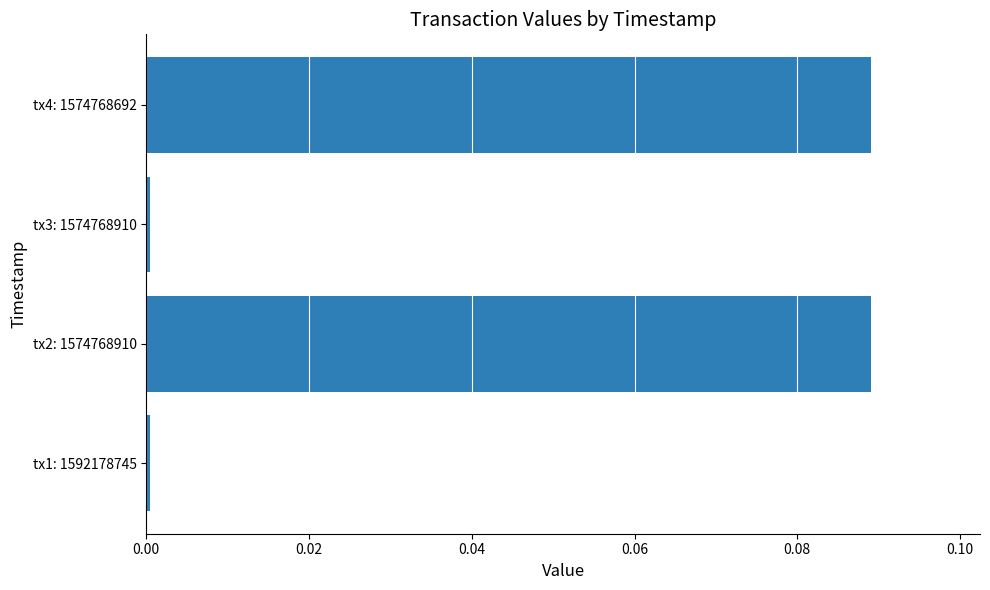

Is it true that the value at tx4: 1574768692 is 0.0?

False